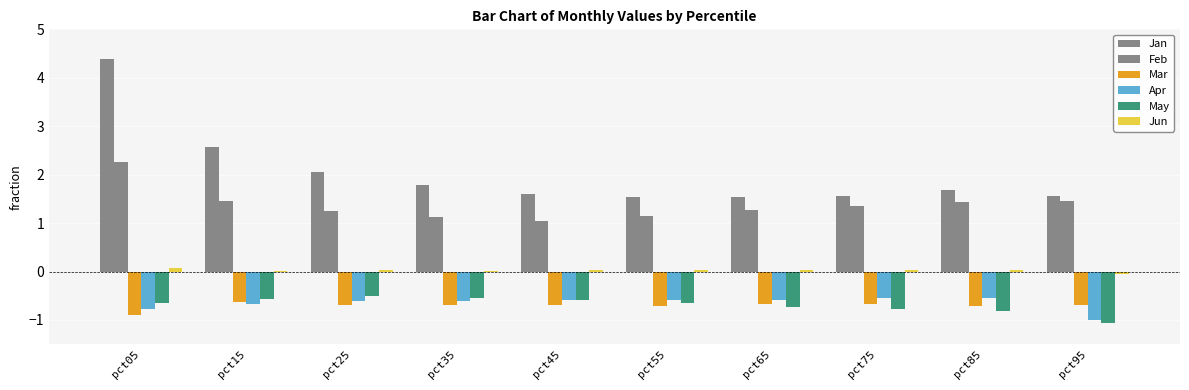

The Jan series shows 4.4 at pct05. True or false?

True